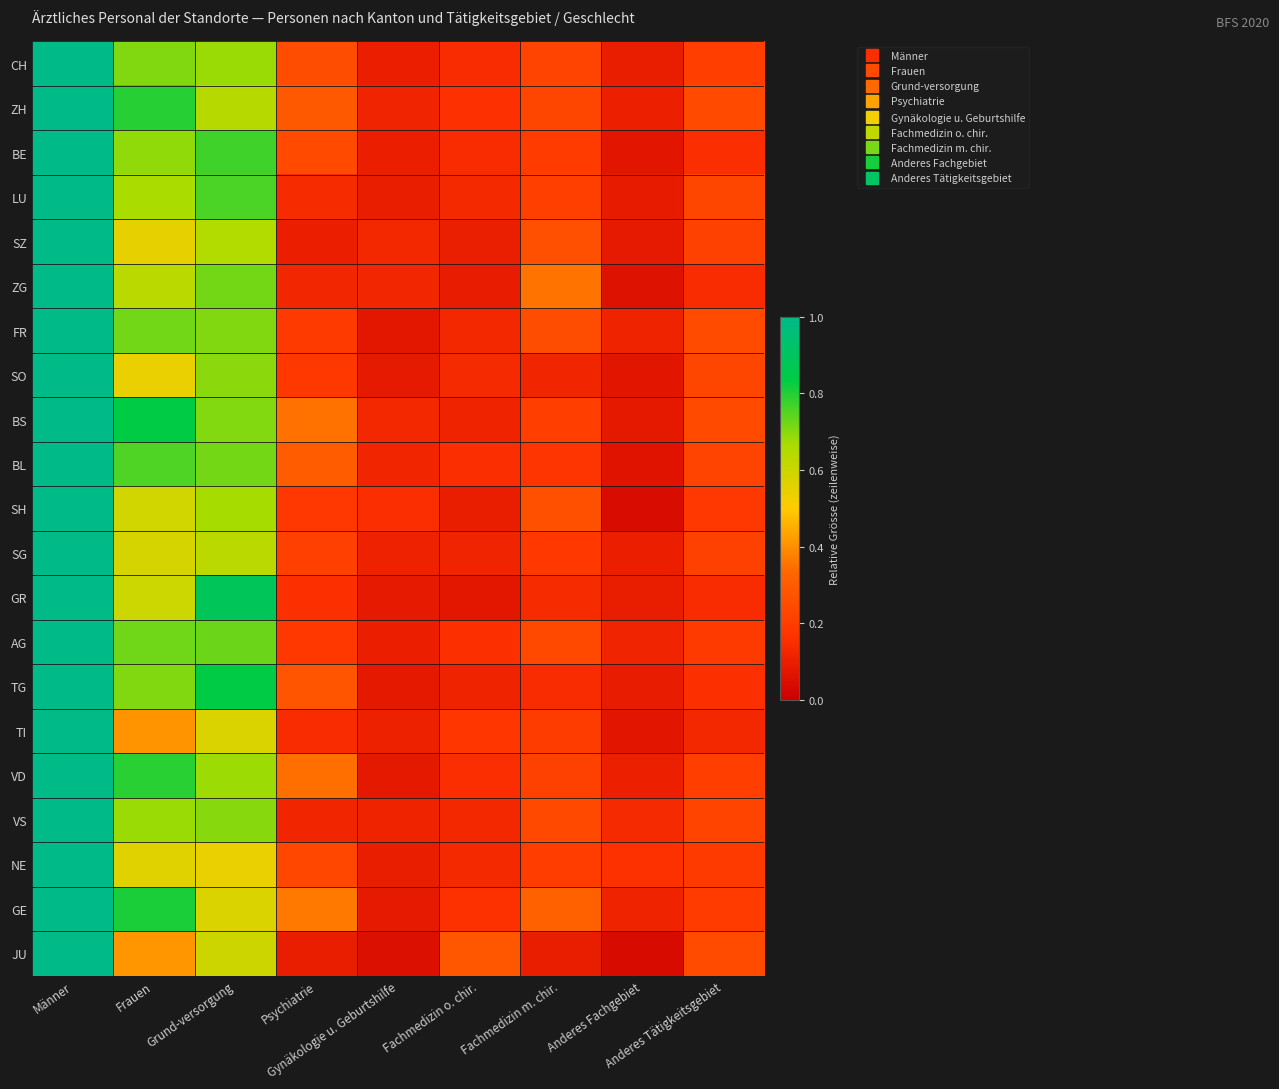

At which category is the sum across all series the highest?

Männer